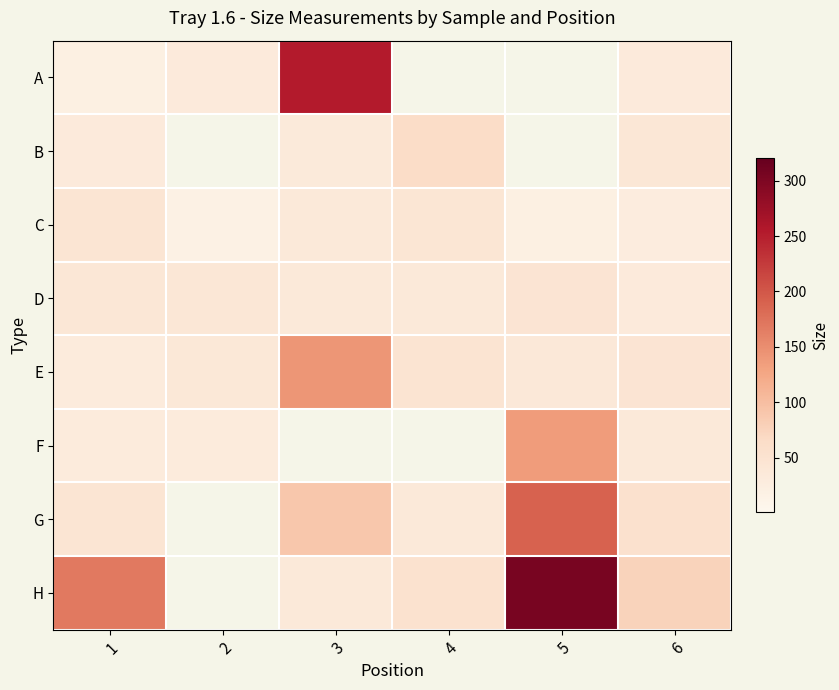

List the series in order of their peak value, highest first.

H, A, G, E, F, B, D, C